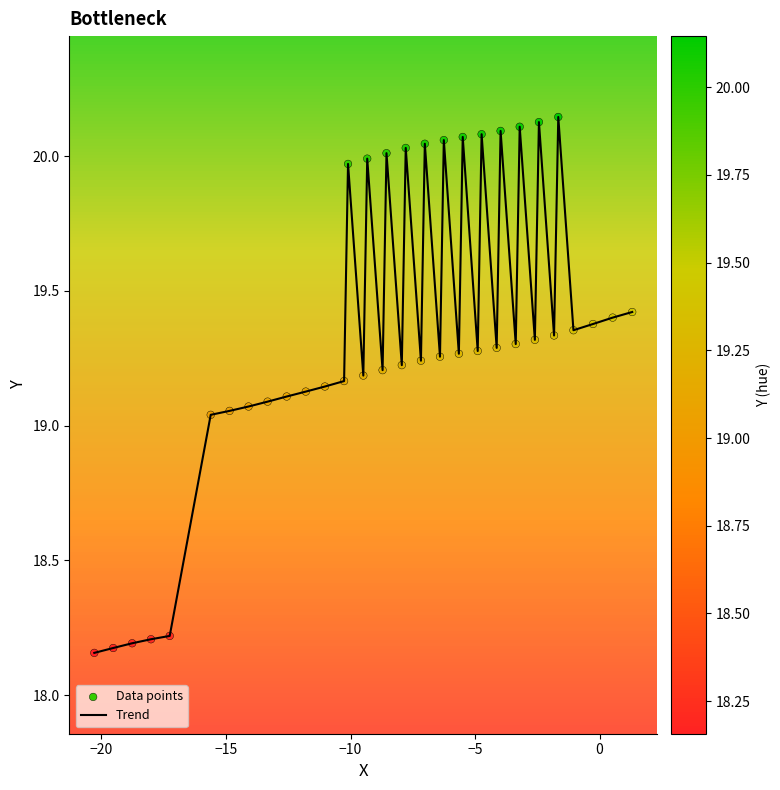

What is the difference between the maximum and minimum values?

2.0